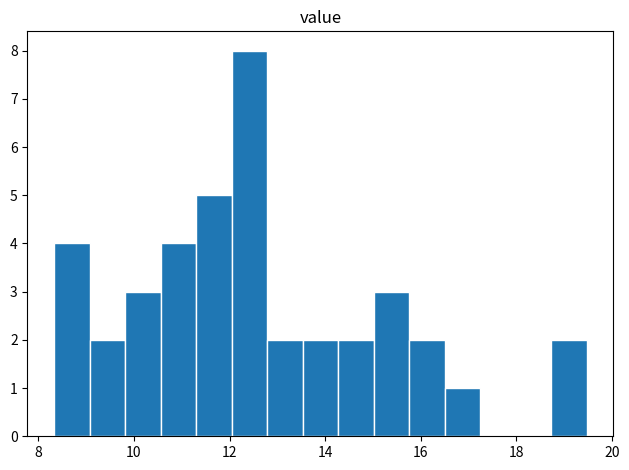

Around what value on the x-axis is the tallest bar? Give the approximate position of its centre, as read against the axis.

12.4